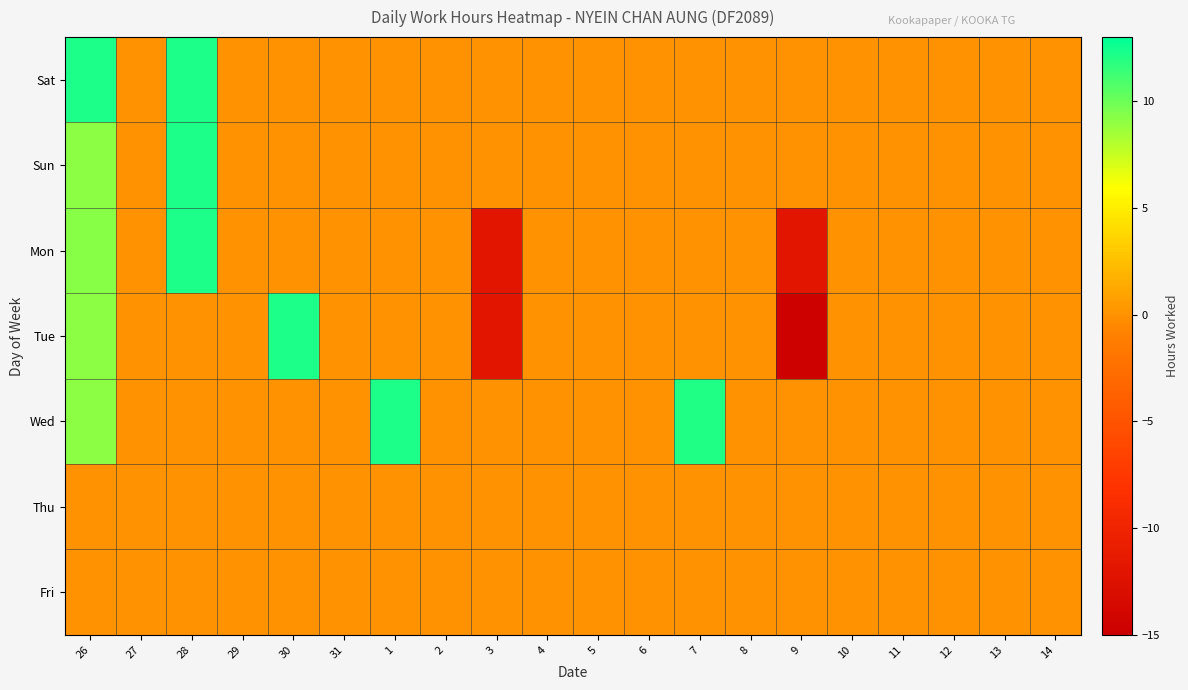

Which has a higher value, 4 or 31?

4